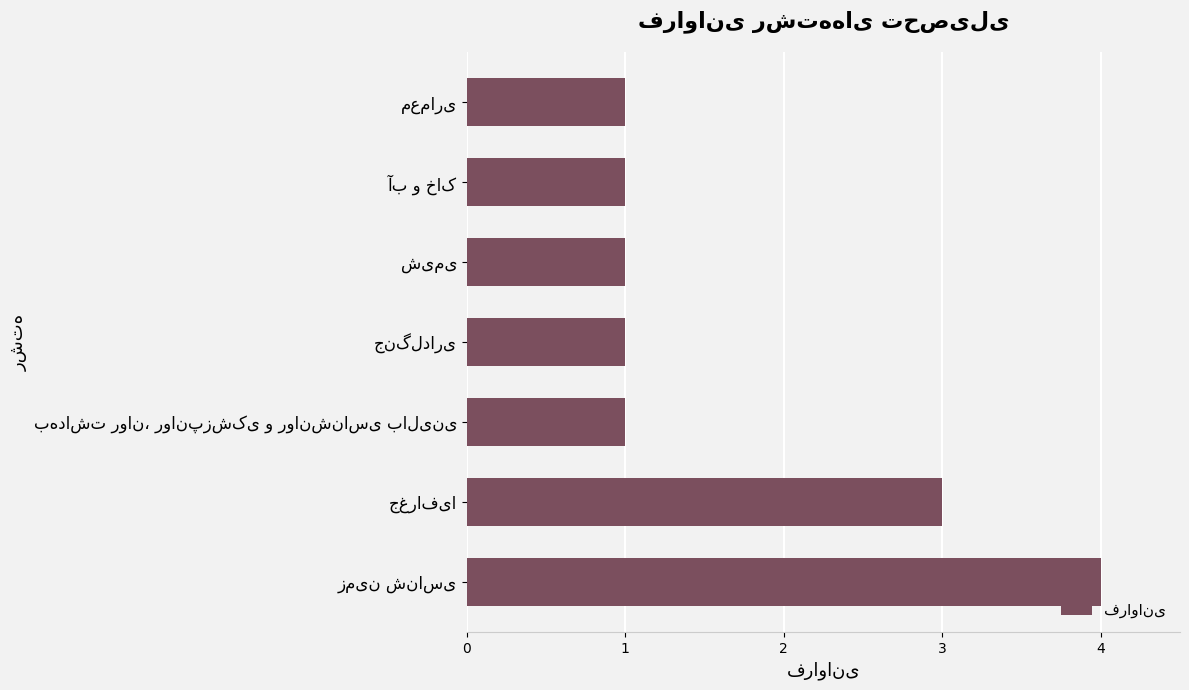

What is the difference between the second highest and minimum values?

2